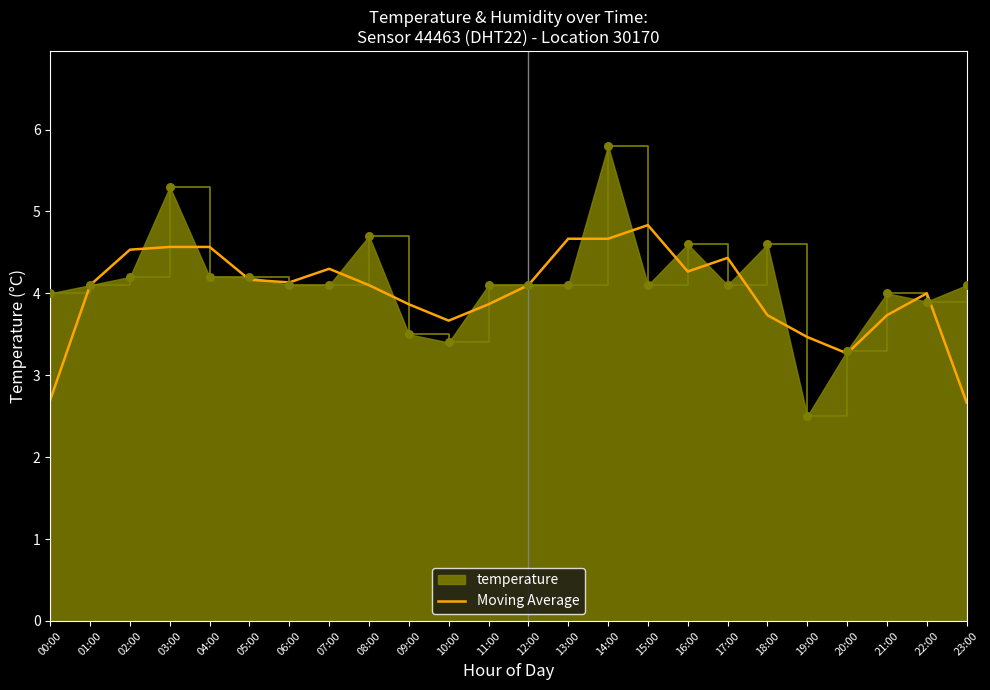

Which series has the widest spread of values?

temperature